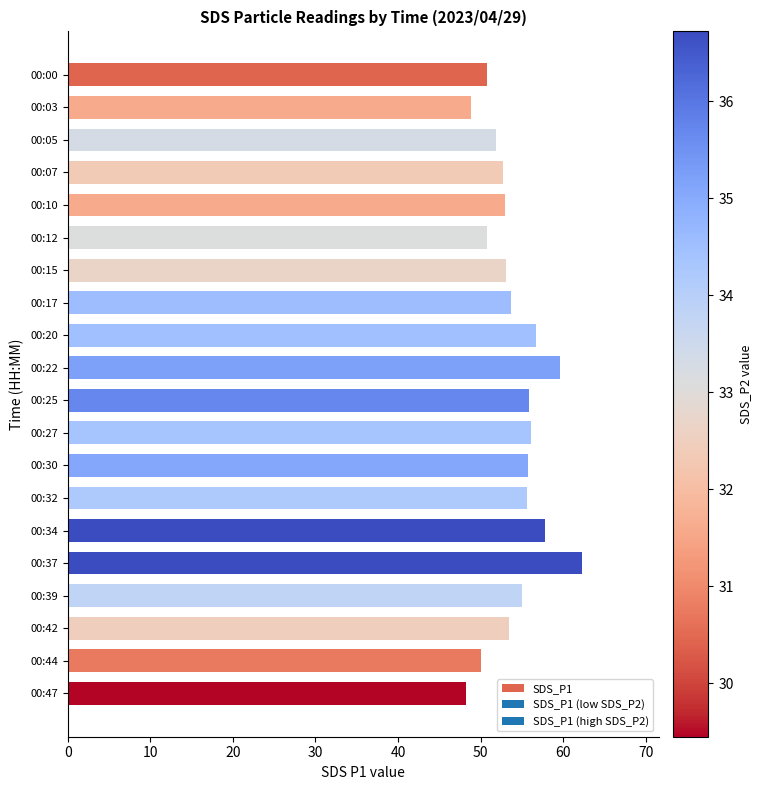

What is the value of the 18th bar from the top?

53.5